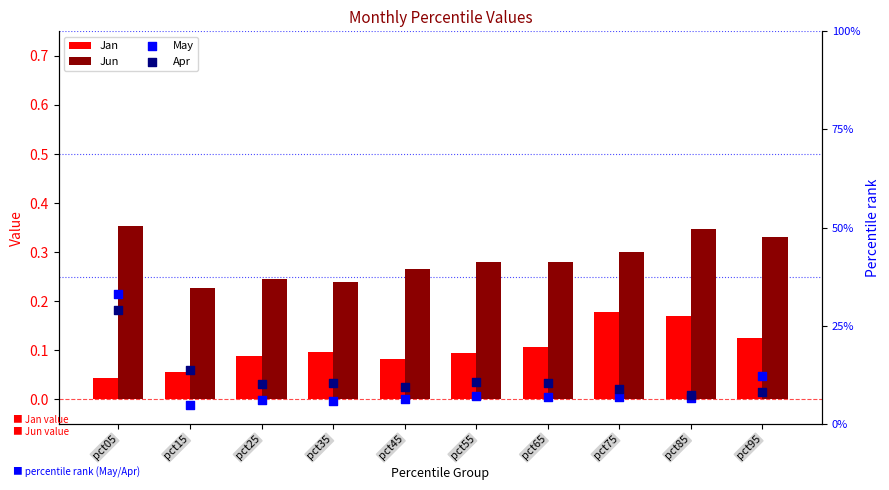

Which series reaches the maximum Y coordinate?

Jun